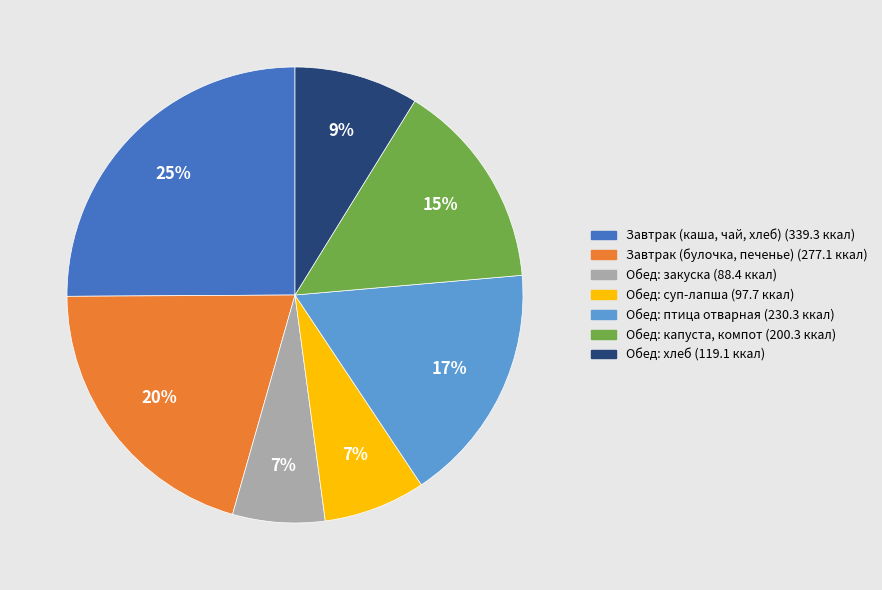

To the nearest percent, what is the average slice percentage?

14%